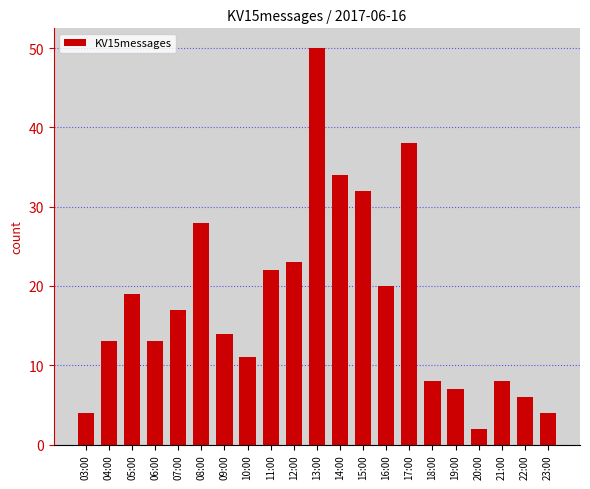

Count the number of data series in this chart.

1